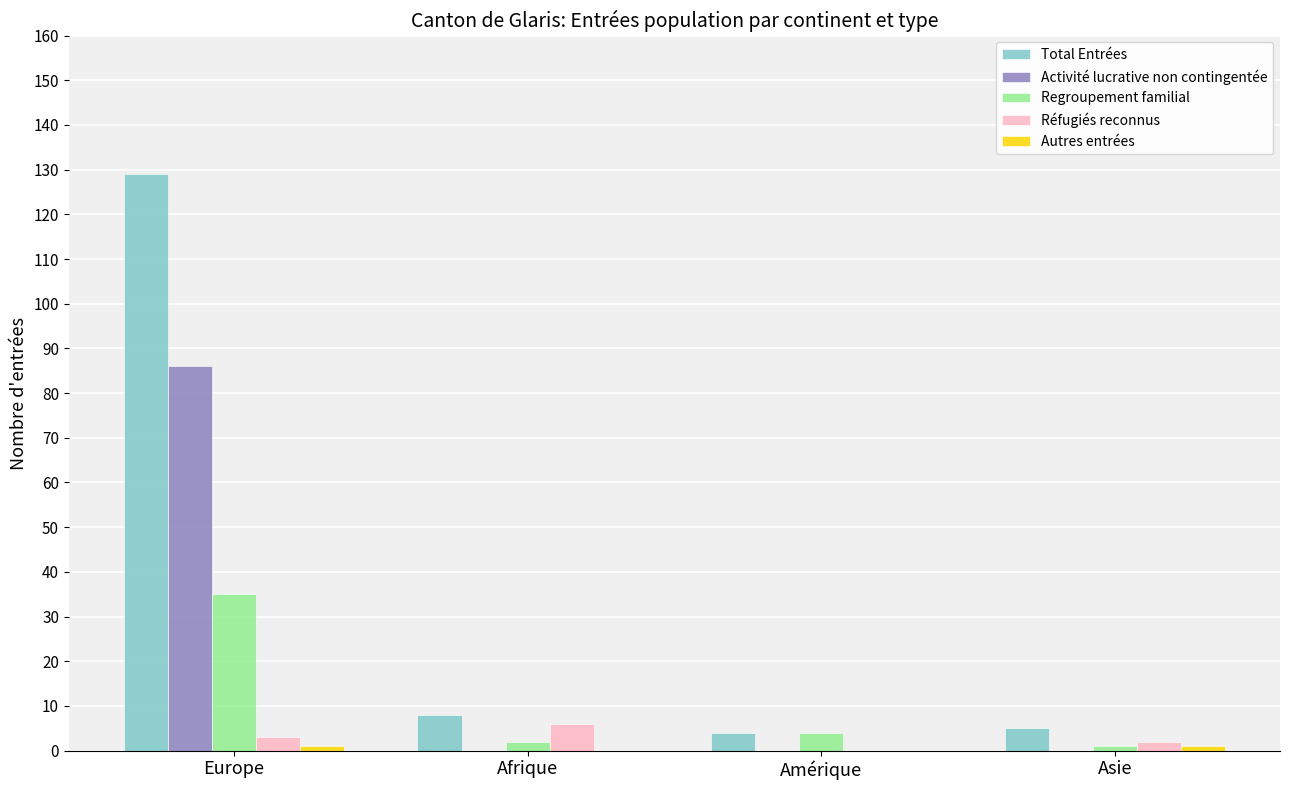

Is it true that Activité lucrative non contingentée equals 0 at Asie?

True